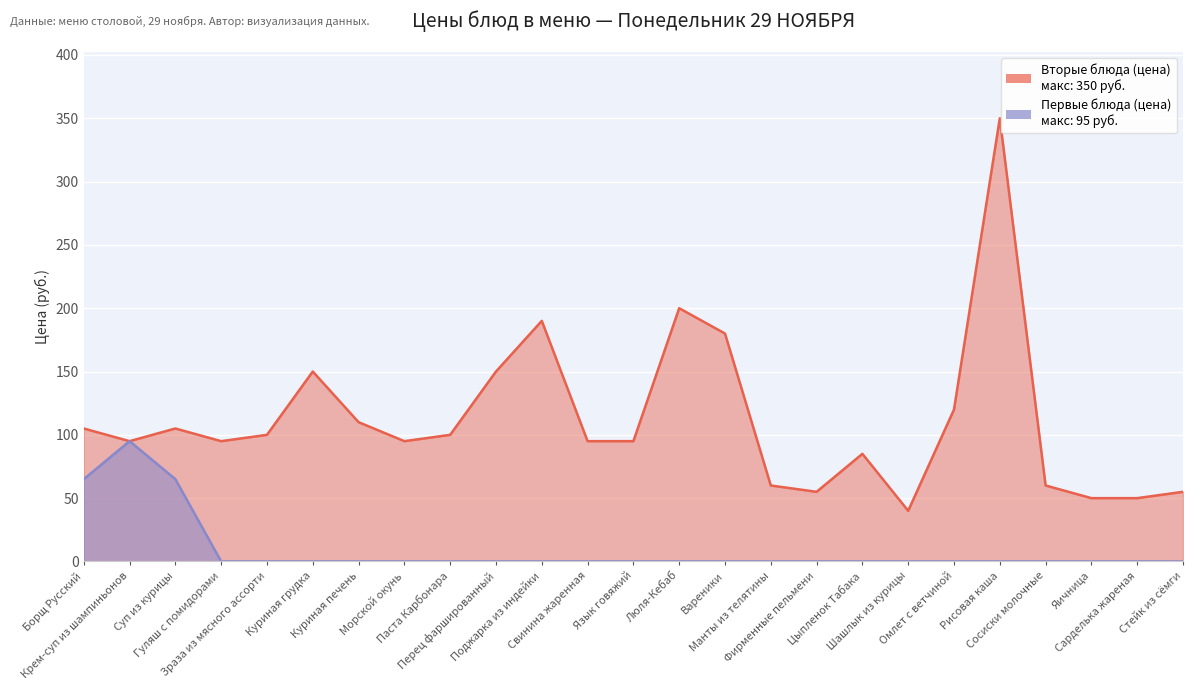

In Первые блюда (цена), how many points are higher than both neighbors (excluding endpoints)?

1